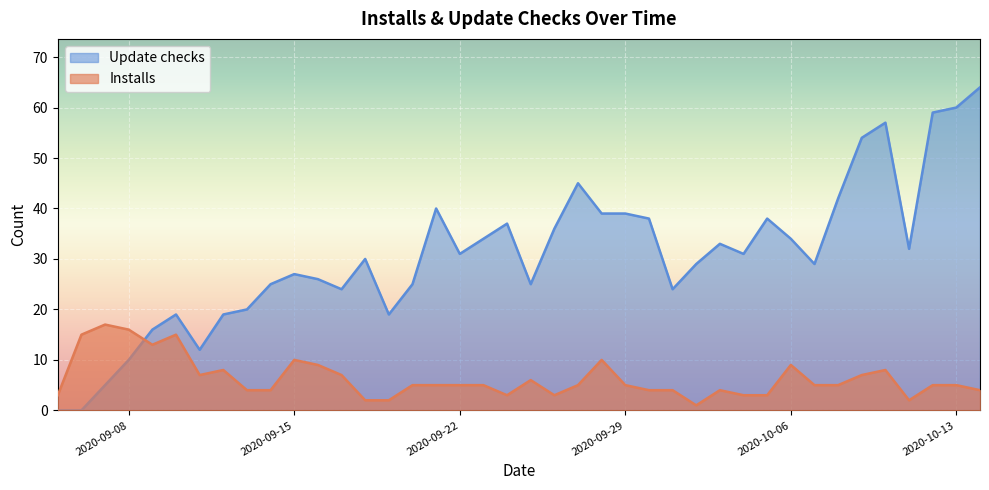

Reading left to right, extract all data points from this chart.

Installs: 2020-09-05=3	2020-09-06=15	2020-09-07=17	2020-09-08=16	2020-09-09=13	2020-09-10=15	2020-09-11=7	2020-09-12=8	2020-09-13=4	2020-09-14=4	2020-09-15=10	2020-09-16=9	2020-09-17=7	2020-09-18=2	2020-09-19=2	2020-09-20=5	2020-09-21=5	2020-09-22=5	2020-09-23=5	2020-09-24=3	2020-09-25=6	2020-09-26=3	2020-09-27=5	2020-09-28=10	2020-09-29=5	2020-09-30=4	2020-10-01=4	2020-10-02=1	2020-10-03=4	2020-10-04=3	2020-10-05=3	2020-10-06=9	2020-10-07=5	2020-10-08=5	2020-10-09=7	2020-10-10=8	2020-10-11=2	2020-10-12=5	2020-10-13=5	2020-10-14=4
Update checks: 2020-09-05=0	2020-09-06=0	2020-09-07=5	2020-09-08=10	2020-09-09=16	2020-09-10=19	2020-09-11=12	2020-09-12=19	2020-09-13=20	2020-09-14=25	2020-09-15=27	2020-09-16=26	2020-09-17=24	2020-09-18=30	2020-09-19=19	2020-09-20=25	2020-09-21=40	2020-09-22=31	2020-09-23=34	2020-09-24=37	2020-09-25=25	2020-09-26=36	2020-09-27=45	2020-09-28=39	2020-09-29=39	2020-09-30=38	2020-10-01=24	2020-10-02=29	2020-10-03=33	2020-10-04=31	2020-10-05=38	2020-10-06=34	2020-10-07=29	2020-10-08=42	2020-10-09=54	2020-10-10=57	2020-10-11=32	2020-10-12=59	2020-10-13=60	2020-10-14=64